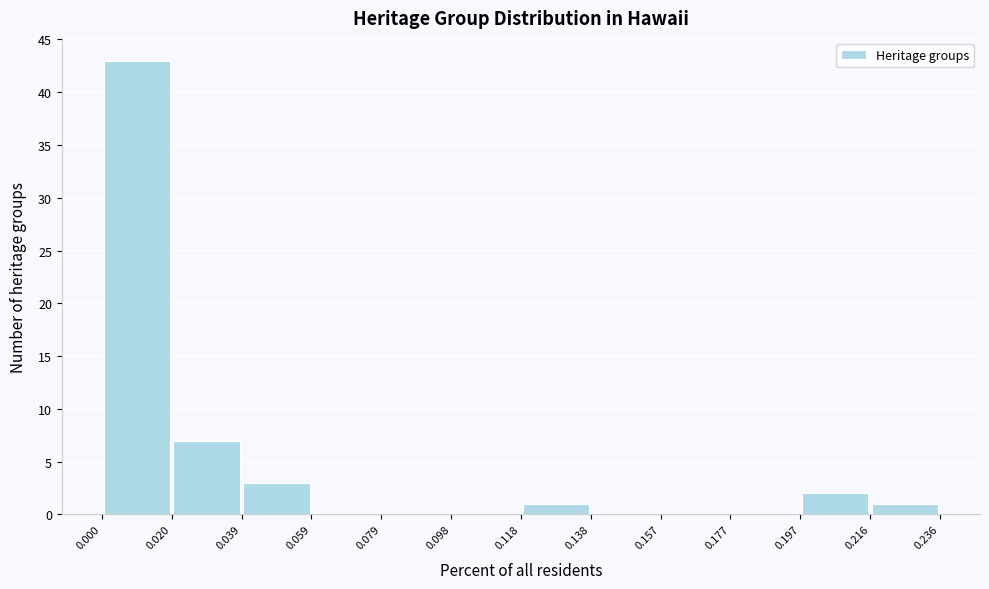

Reading left to right, list every bar in this chart as the range it spans on the x-axis followed by its height. The values are not printed on the chart, so give them approximately, as read against the axis.

0.000 to 0.020: 43
0.020 to 0.039: 7
0.039 to 0.059: 3
0.059 to 0.079: 0
0.079 to 0.098: 0
0.098 to 0.118: 0
0.118 to 0.138: 1
0.138 to 0.157: 0
0.157 to 0.177: 0
0.177 to 0.197: 0
0.197 to 0.216: 2
0.216 to 0.236: 1